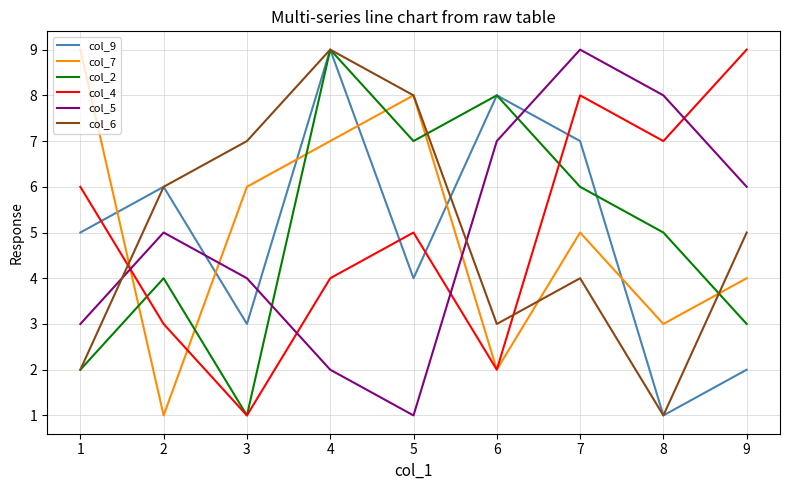

Is the value of col_9 at 6 greater than the value of col_2 at 4?

No